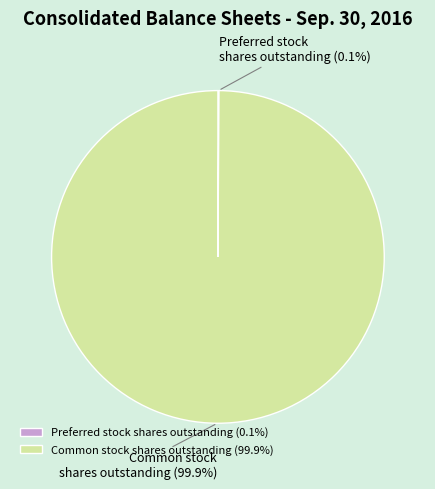

What percentage is NOT represented by Common stock shares outstanding?

0.1%